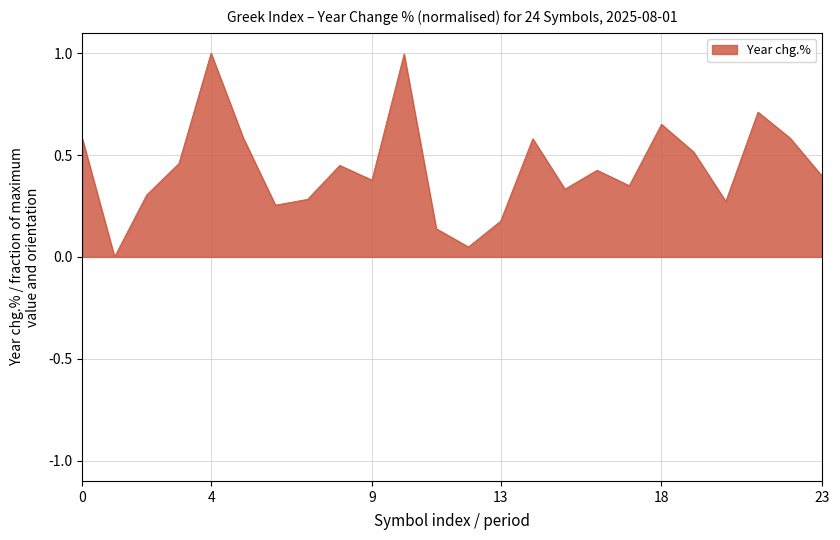

What is the difference between the maximum and minimum values?

1.0